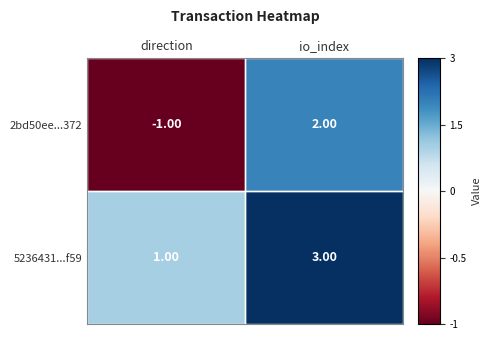

Rank the series by their maximum value, from lowest to highest.

2bd50ee...372, 5236431...f59